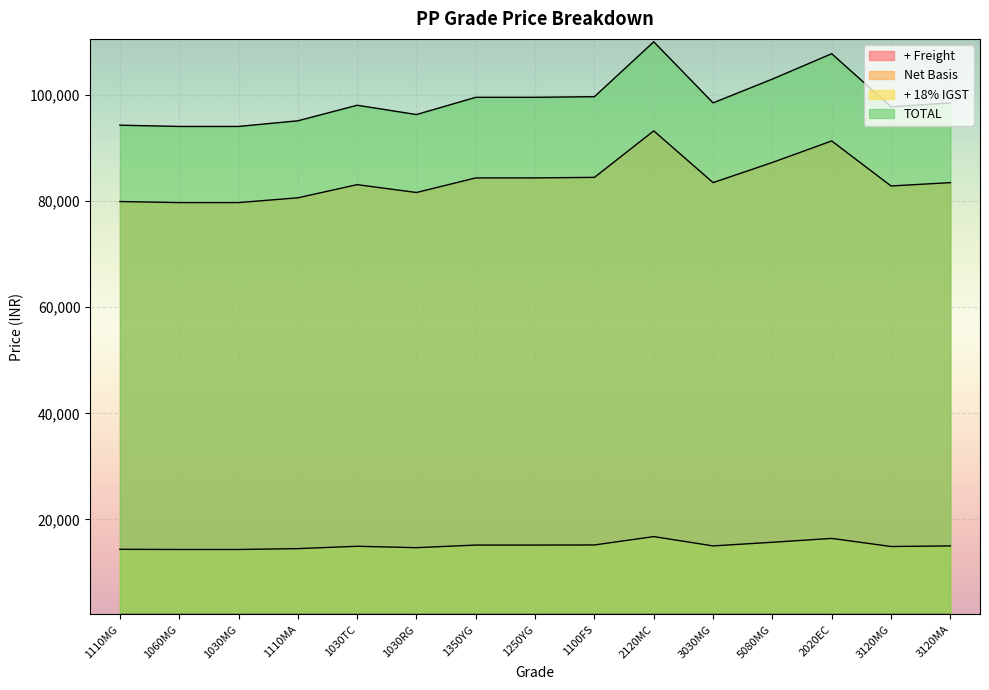

What is the label of the 1st point from the left?

1110MG